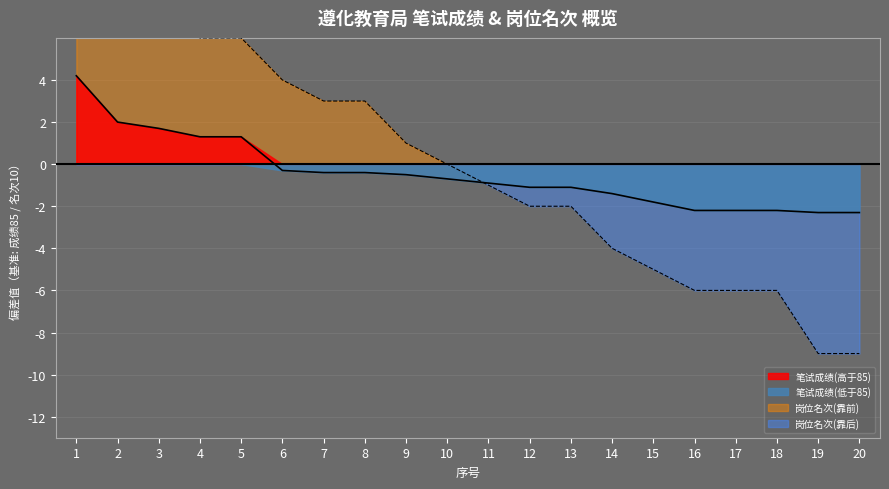

Which series changed the most between 8 and 13?

岗位名次